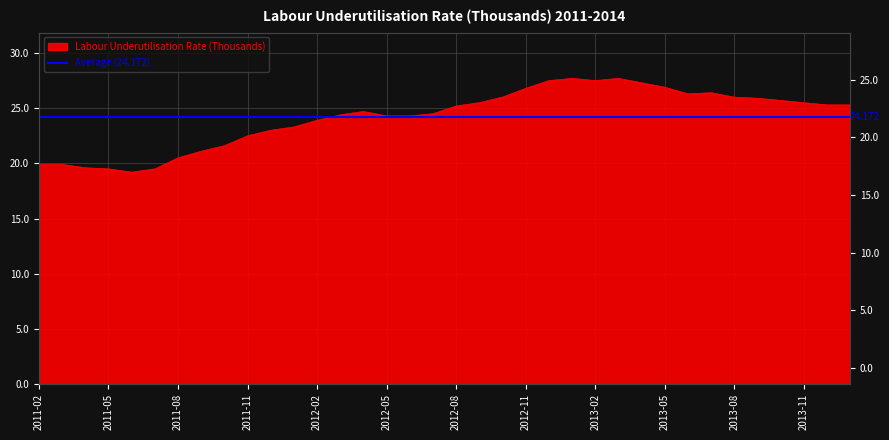

Is it true that the value at 2013-12 is 25.3?

True